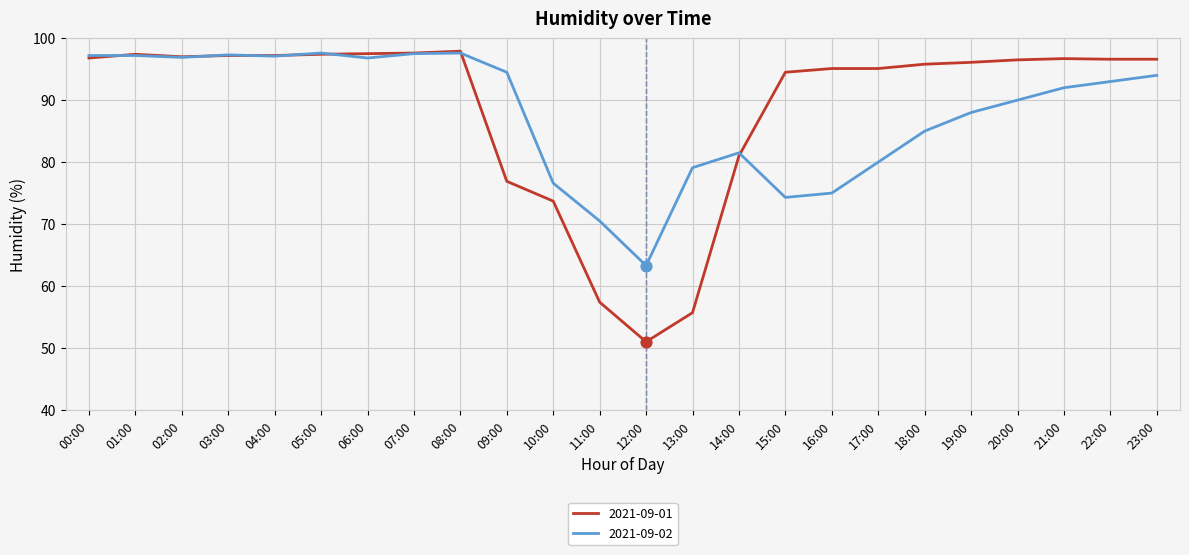

Which series has the largest total across all categories?

2021-09-01